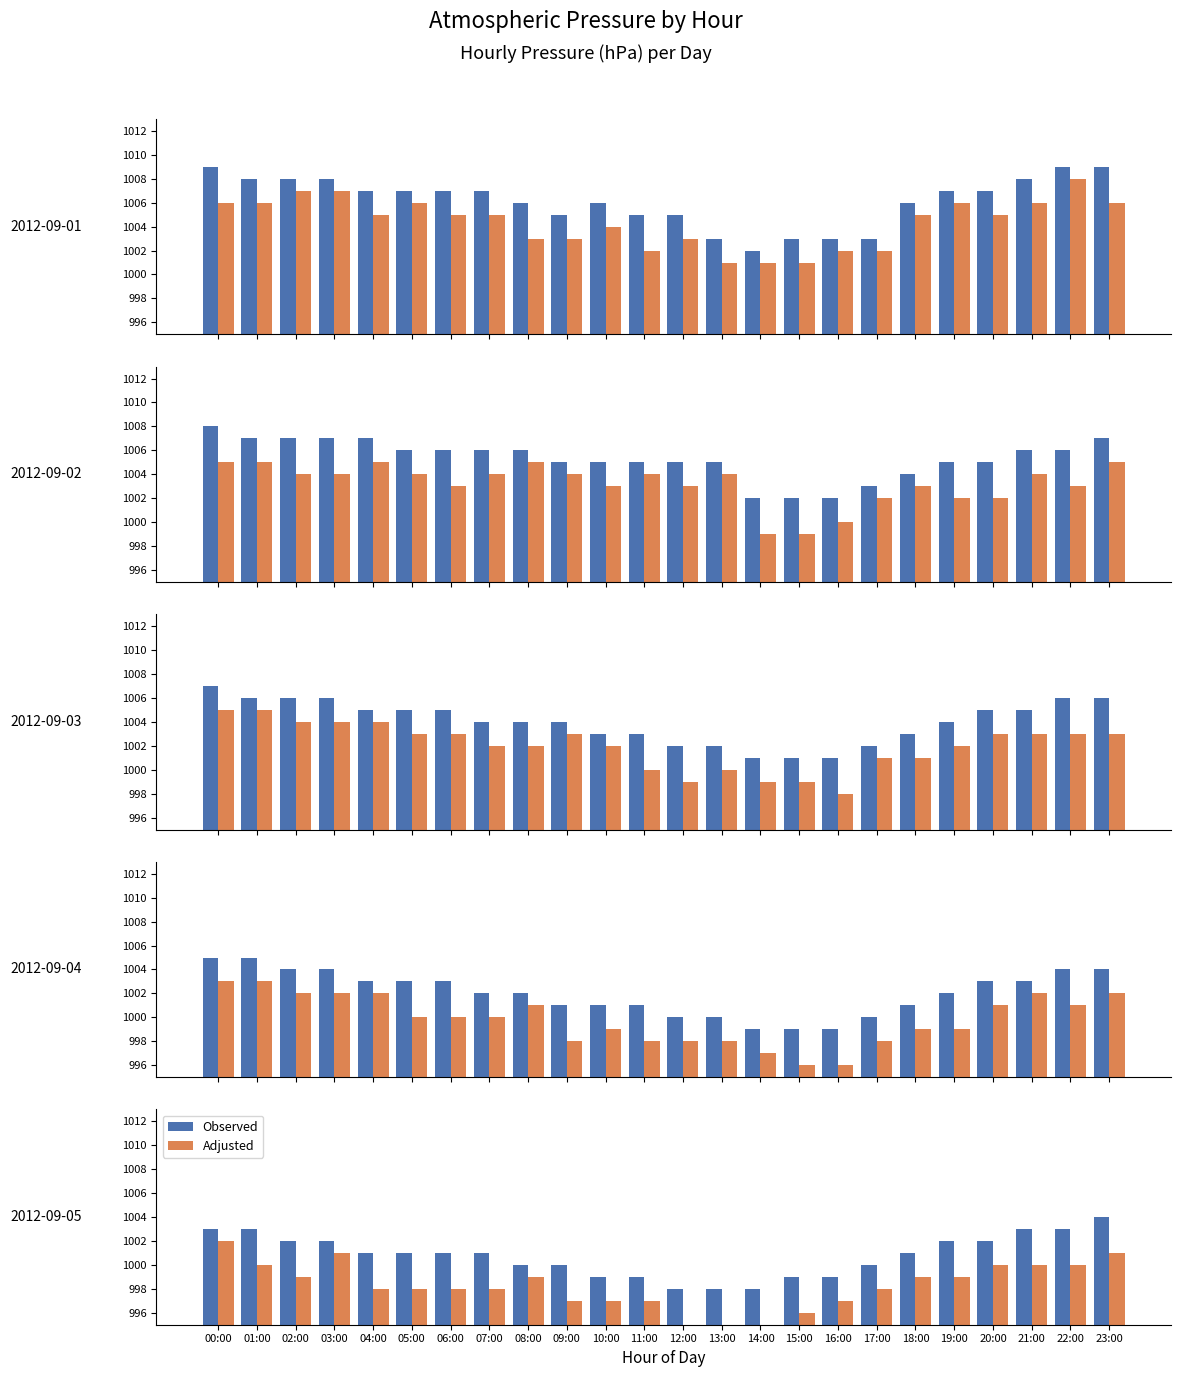

Between 11:00 and 09:00, which is larger?

09:00